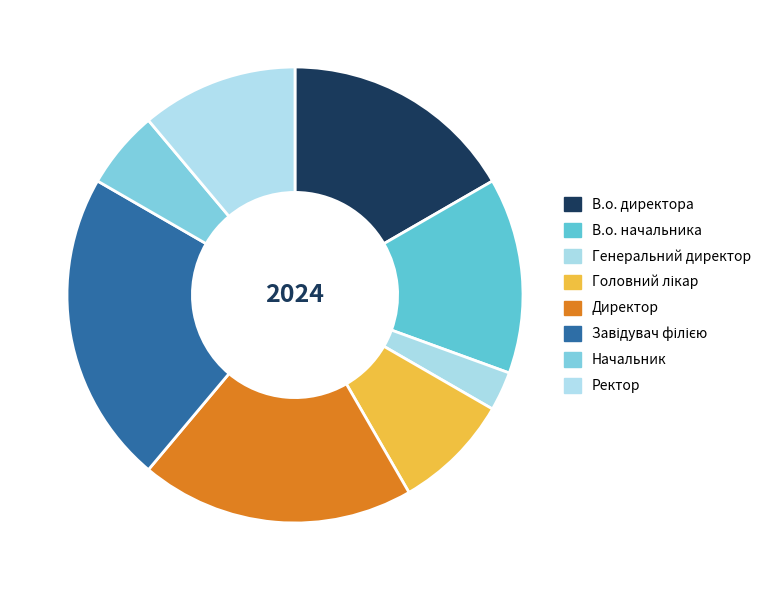

Count the number of slices in the pie.

8